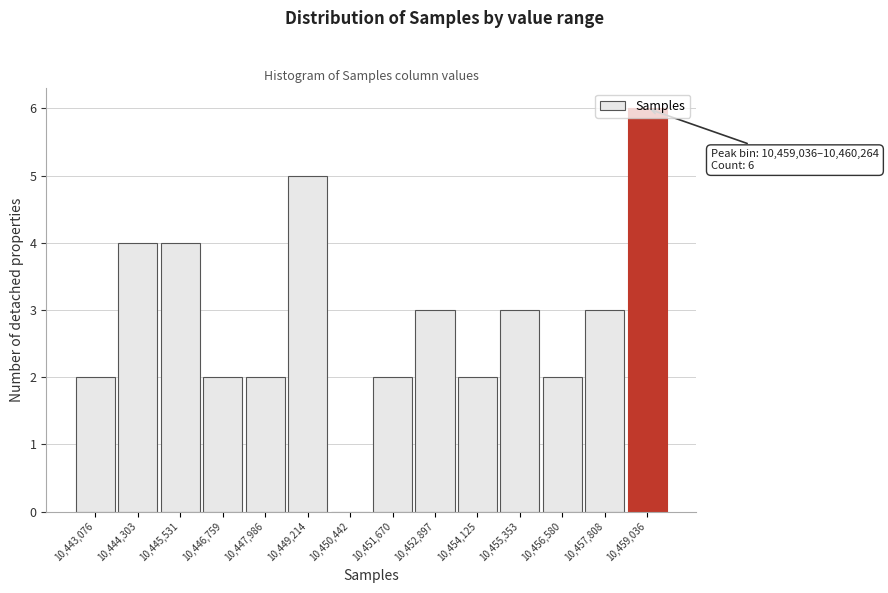

What is the greatest value displayed?

6